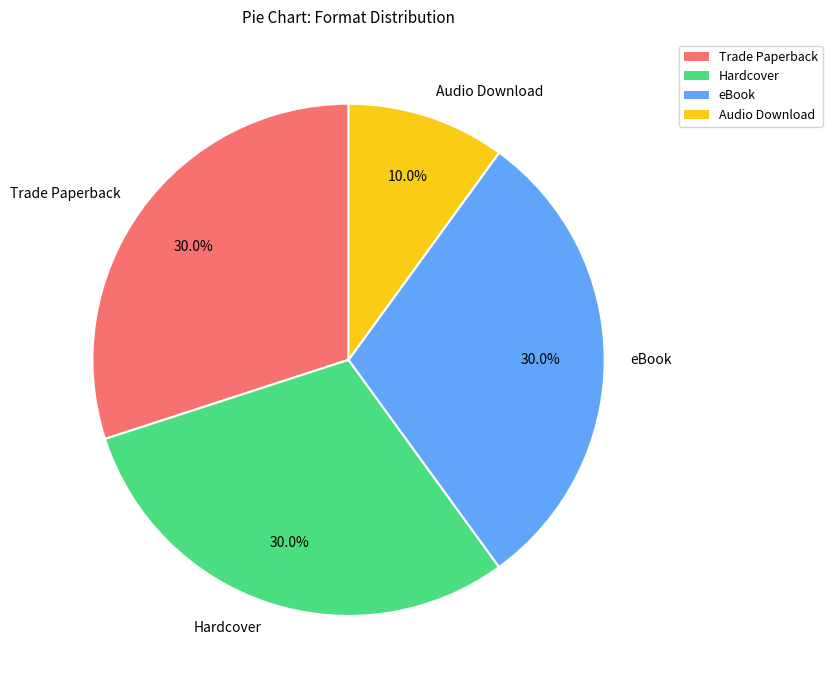

Which slice is the smallest?

Audio Download